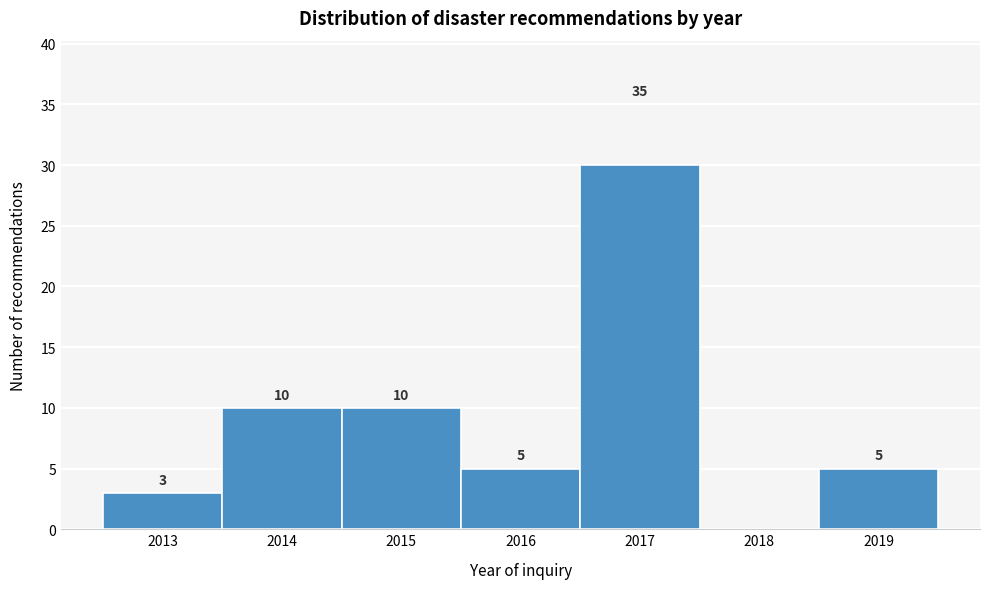

Reading right to left, extract all data points from this chart.

2019=5	2018=0	2017=30	2016=5	2015=10	2014=10	2013=3